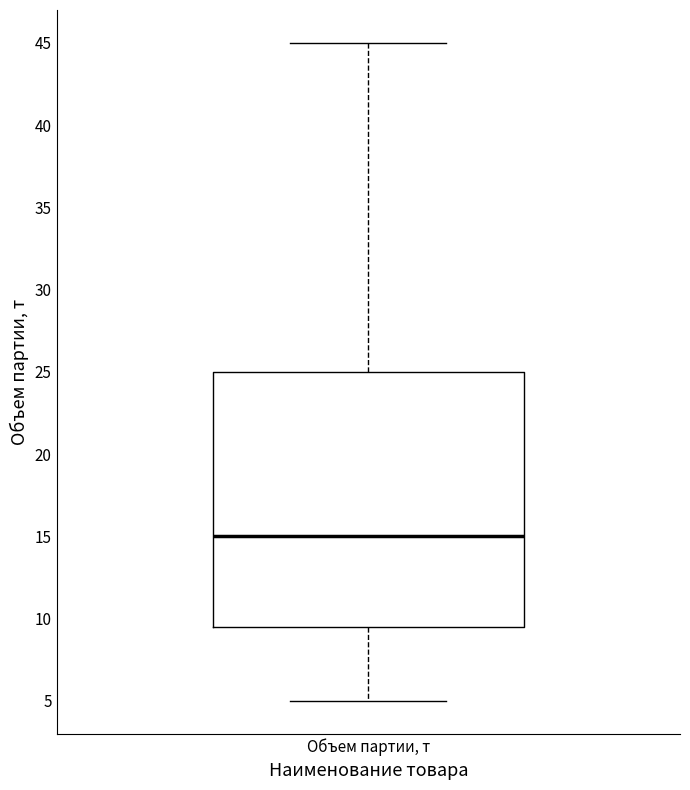

Where is the upper edge of the box for Объем партии, т on the y-axis? The values are not printed on the chart, so give them approximately, as read against the axis.

25.0